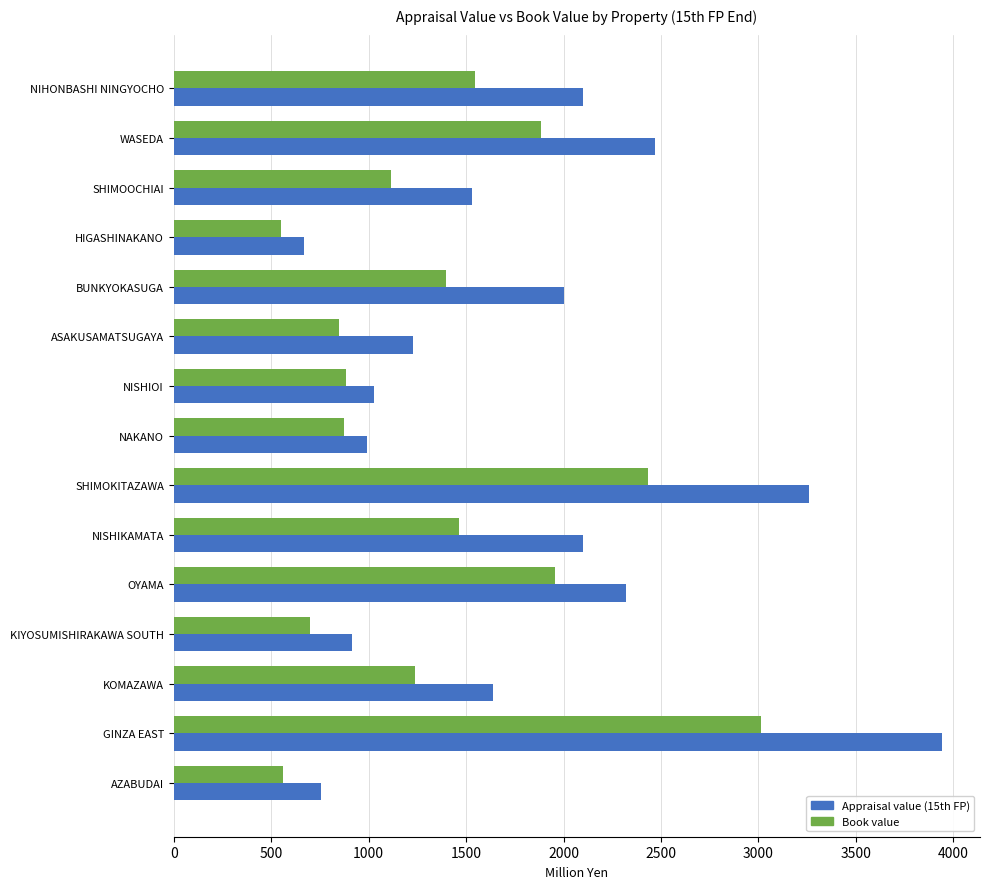

At SHIMOOCHIAI, list the series in order from largest to smallest.

Appraisal value (15th FP), Book value